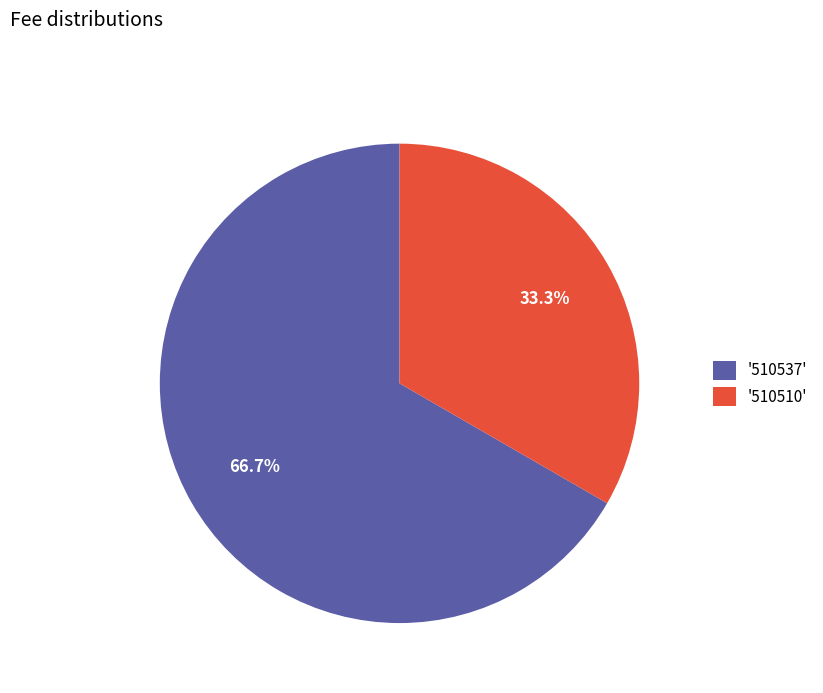

What is the largest slice in the pie chart?

'510537'